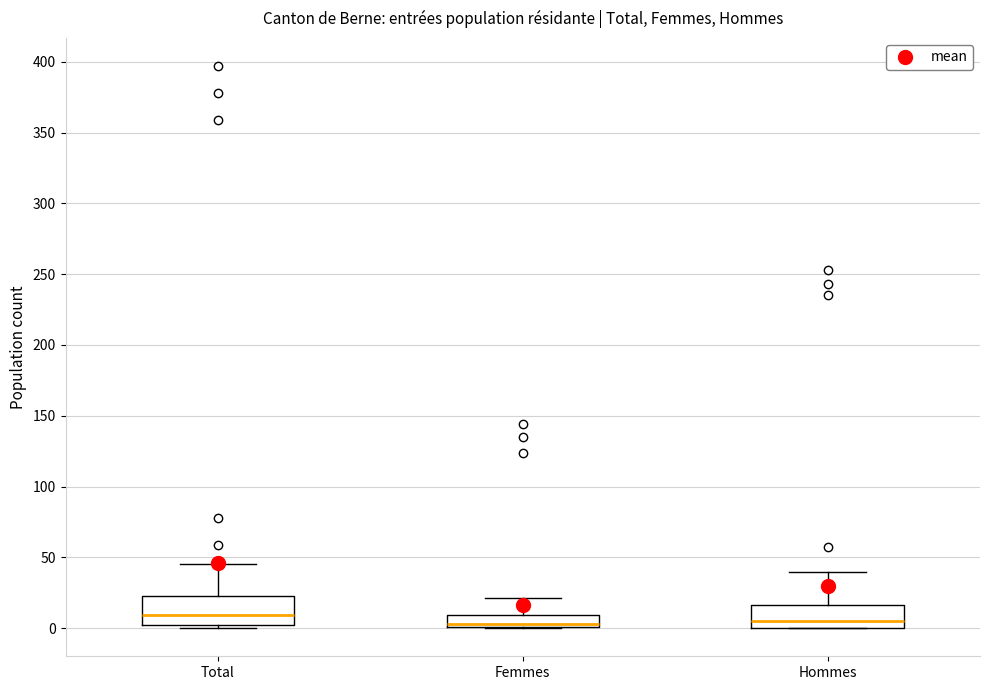

Reading left to right, read every box against the y-axis: the position of its median line, the range the box covers, and the ends of its whiskers. The values are not printed on the chart, so give them approximately, as read against the axis.

Total: median 10, box 0 to 25, whiskers 0 (just below the box's lower edge) to 45
Femmes: median 5, box 0 to 10, whiskers 0 to 20
Hommes: median 5, box 0 to 15, whiskers 0 to 40